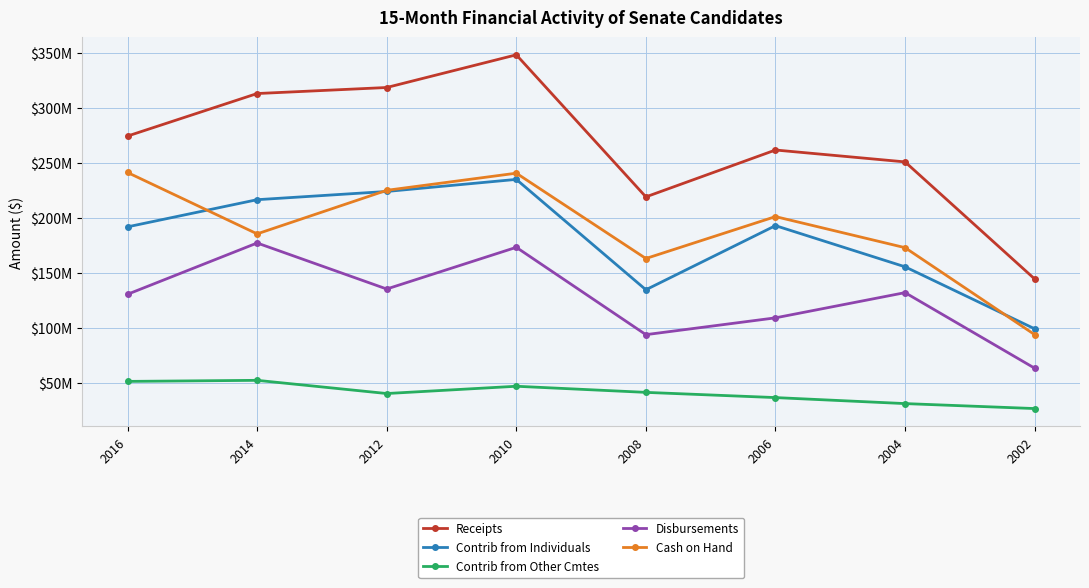

What are all the series names shown in the legend?

Receipts, Contrib from Individuals, Contrib from Other Cmtes, Disbursements, Cash on Hand